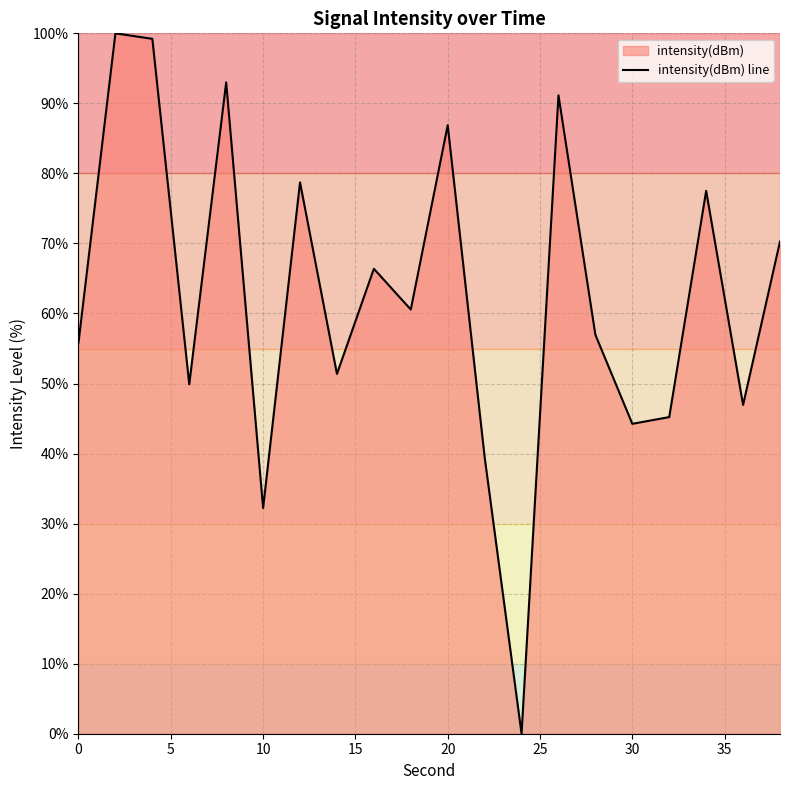

What is the difference between the maximum and minimum values?

100.0